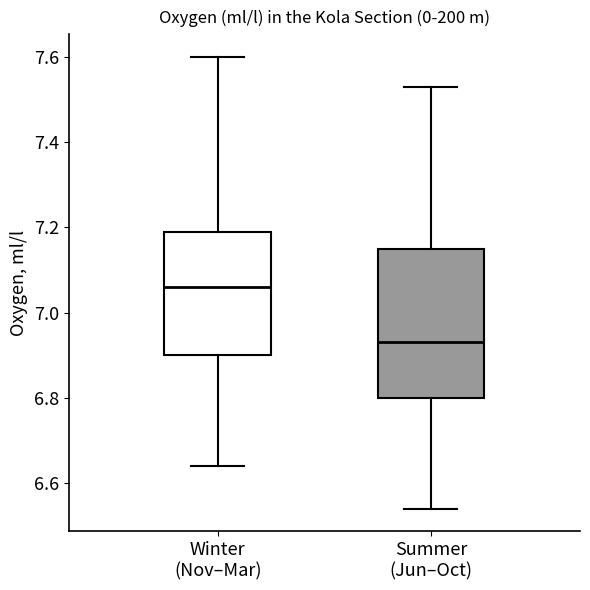

Reading left to right, read every box against the y-axis: the position of its median line, the range the box covers, and the ends of its whiskers. The values are not printed on the chart, so give them approximately, as read against the axis.

Winter (Nov–Mar): median 7.06, box 6.90 to 7.20, whiskers 6.64 to 7.60
Summer (Jun–Oct): median 6.94, box 6.80 to 7.16, whiskers 6.54 to 7.54